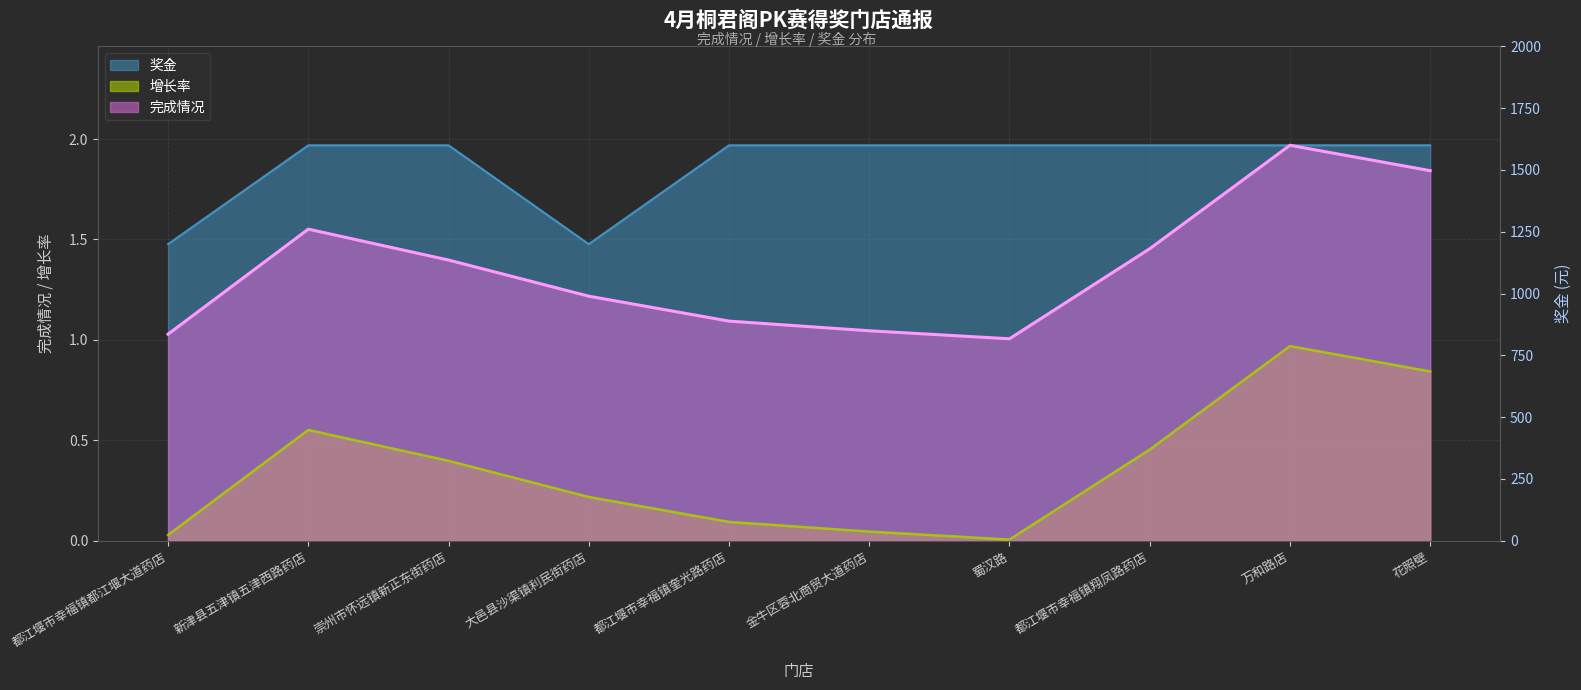

In 完成情况, how many points are higher than both neighbors (excluding endpoints)?

2